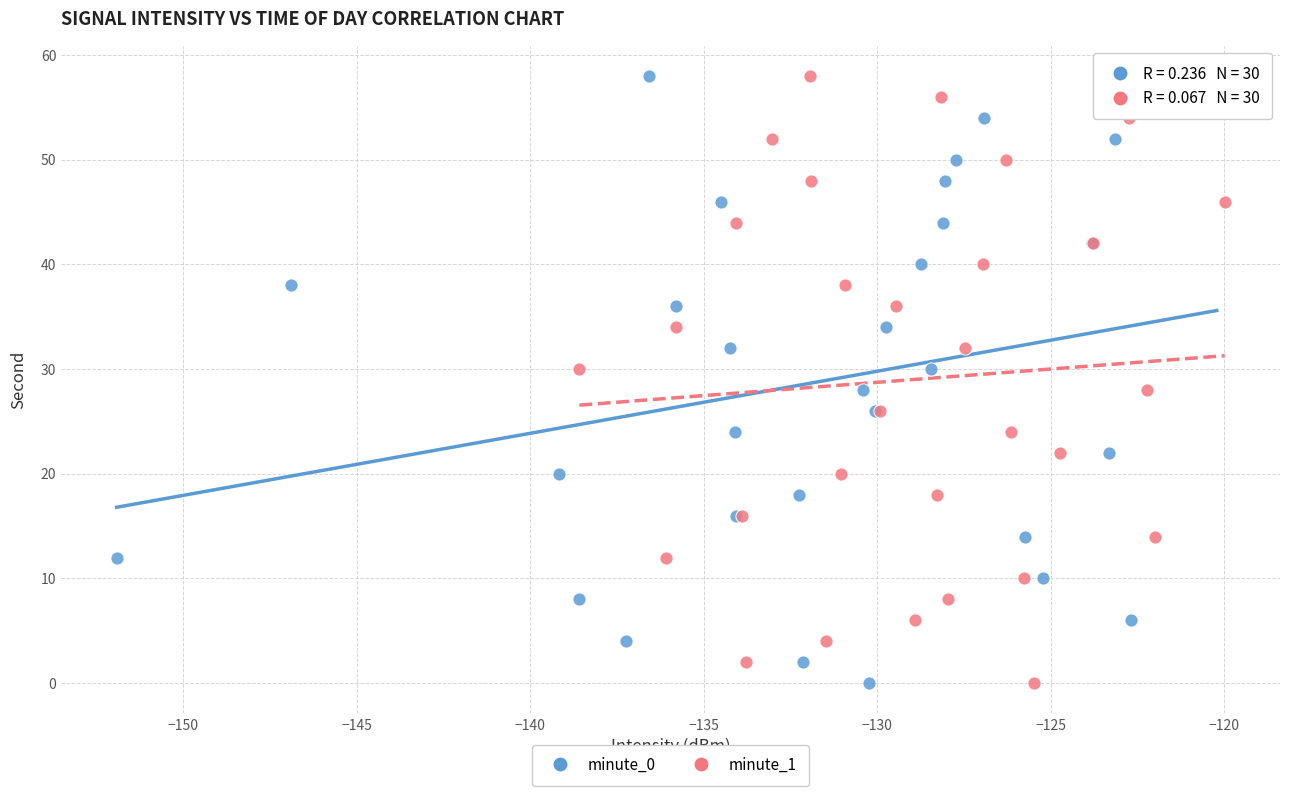

What are all the series names shown in the legend?

minute_0, minute_1